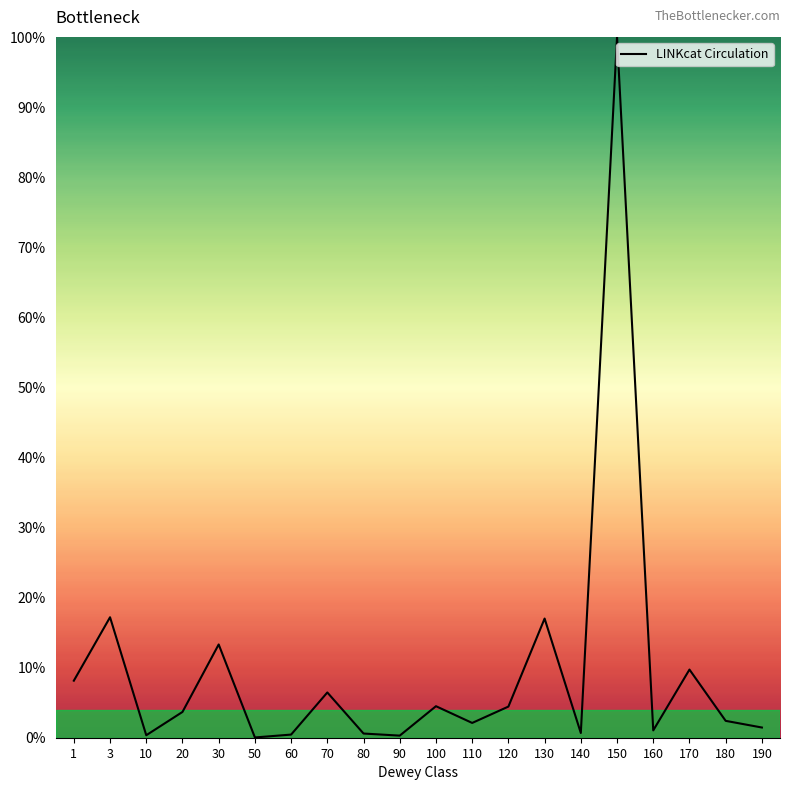

How many interior local peaks (higher than both neighbors) does the data have?

7